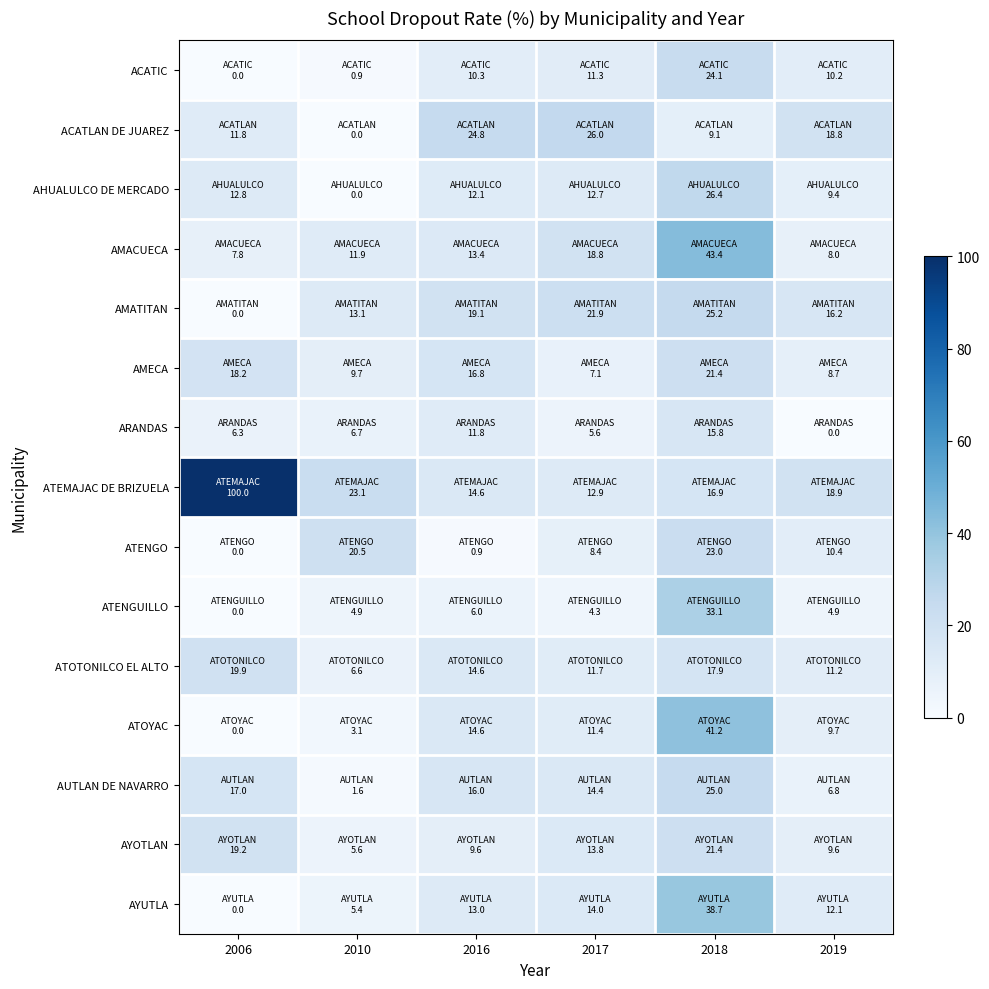

Which has a higher value, 2018 or 2016?

2018